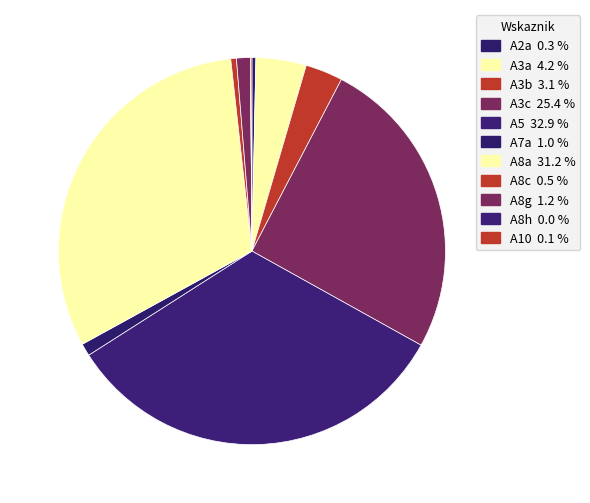

How much of the chart is everything except A8a?

68.8%